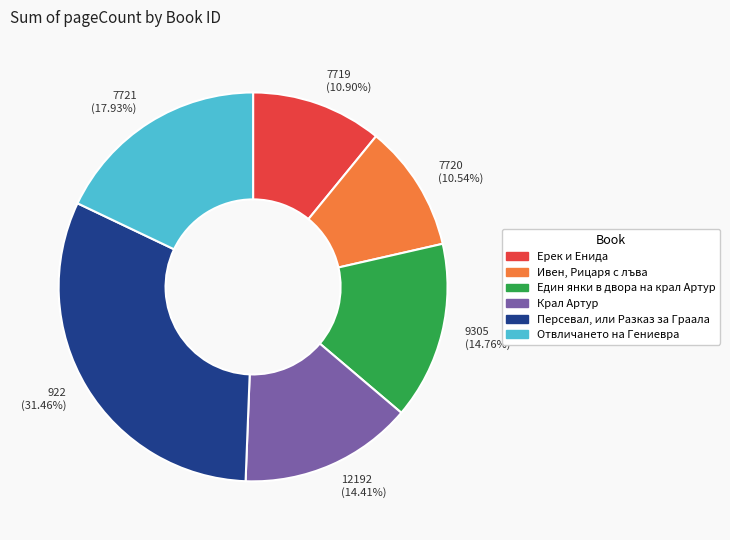

Is there any slice that represents more than half of the pie?

No